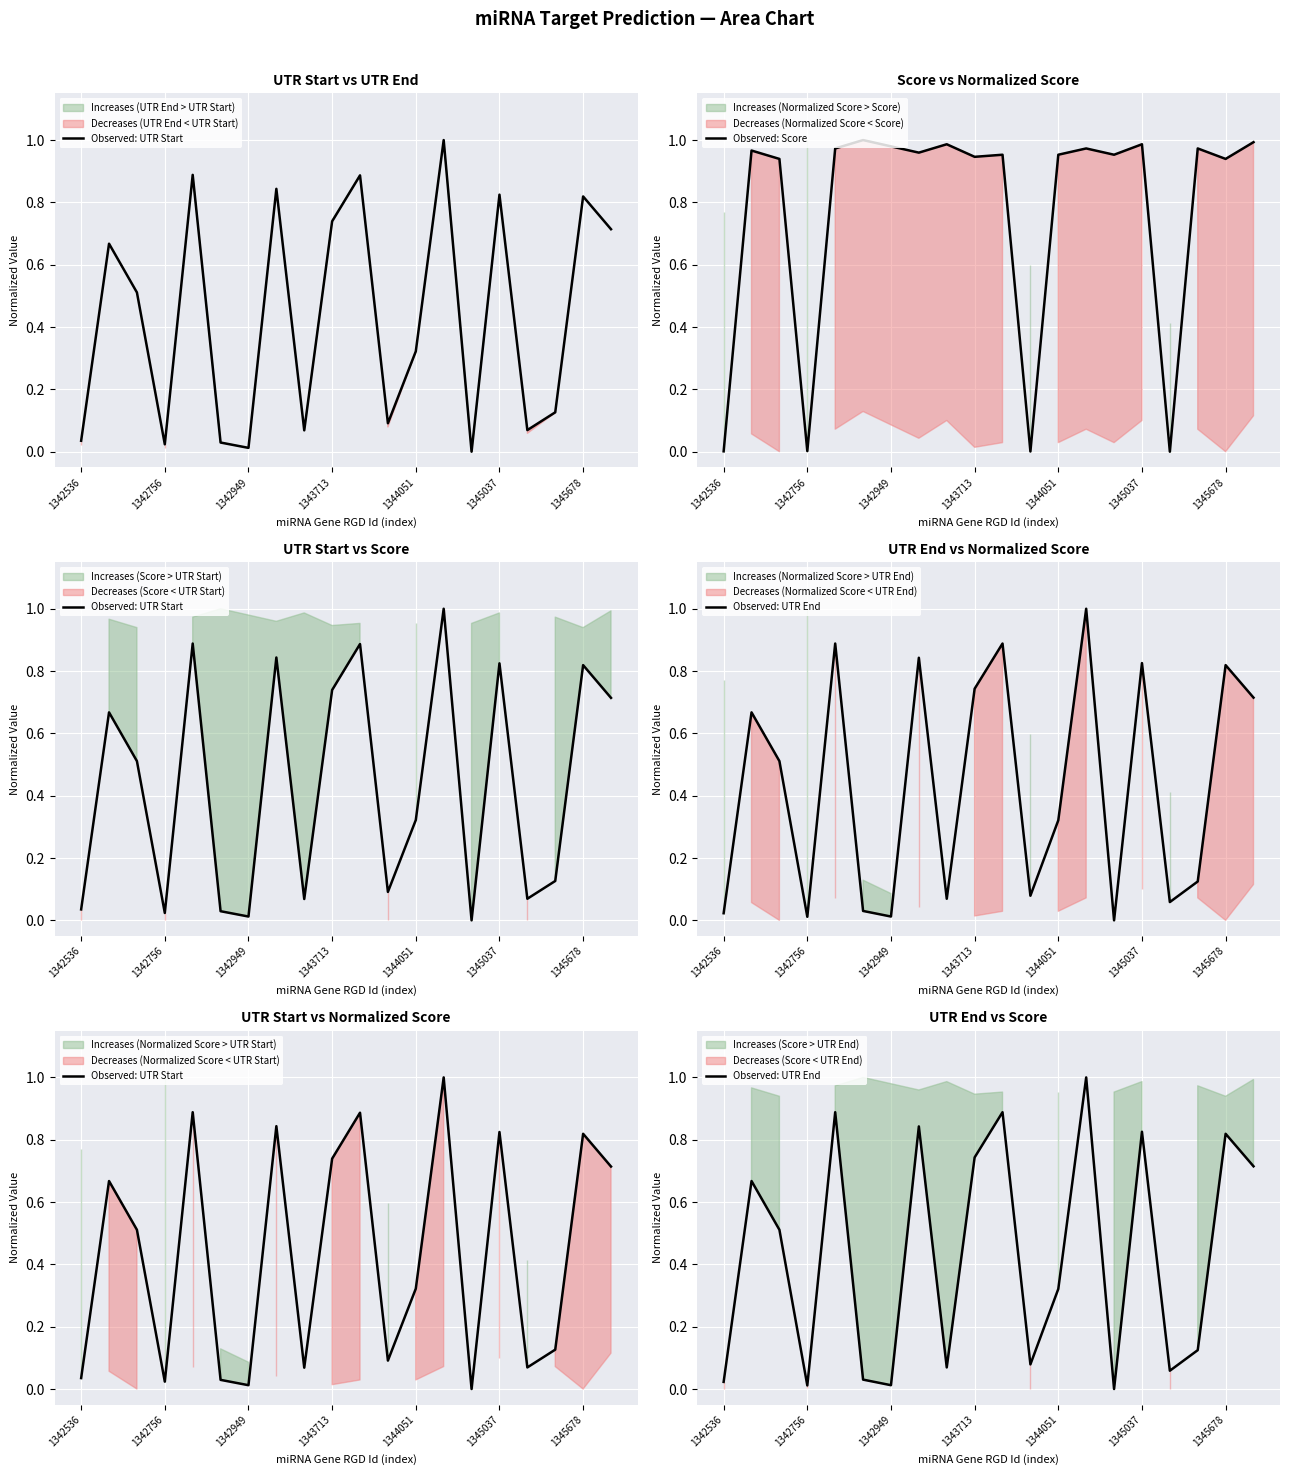

The value of Observed: Score at 1345678 is 0.6. True or false?

False